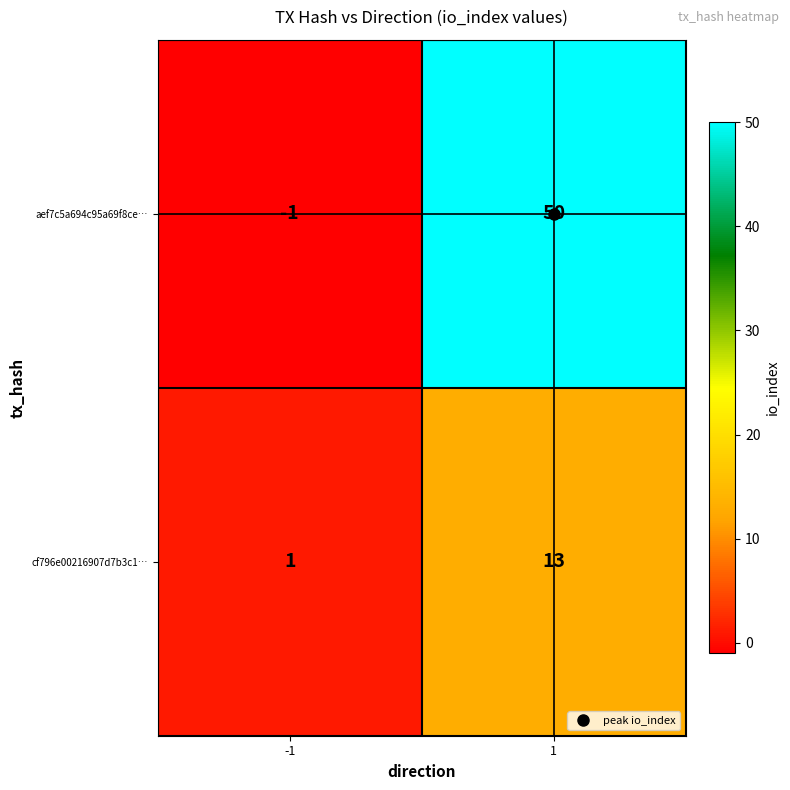

What value does the cf796e00216907d7b3c1… series have at 1, to the nearest 10?

10